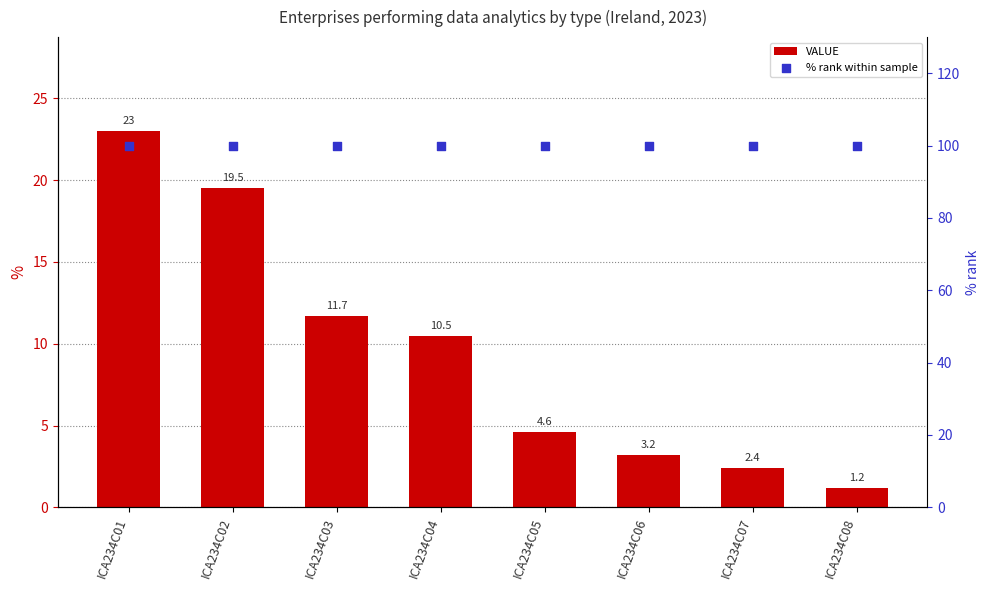

Which series has the widest spread of Y values?

VALUE